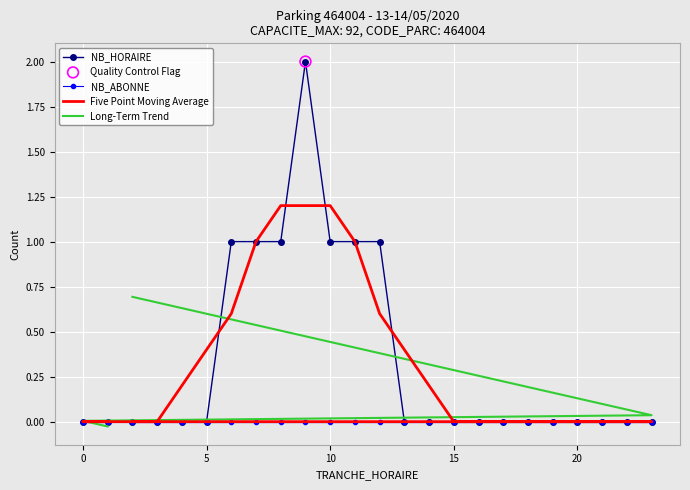

What are all the series names shown in the legend?

NB_HORAIRE, NB_ABONNE, Five Point Moving Average, Long-Term Trend